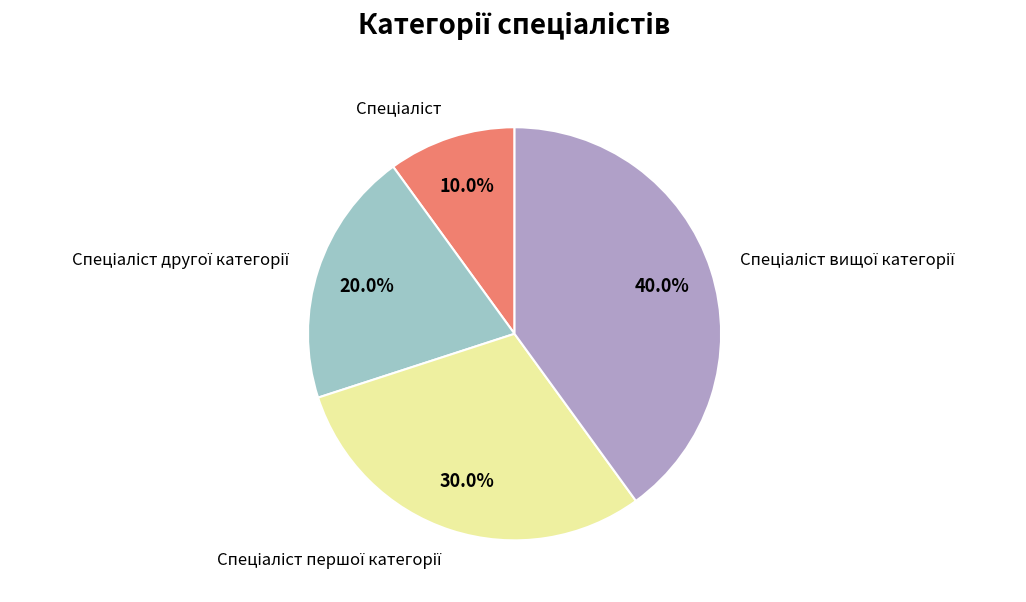

Is there a majority slice in this chart?

No